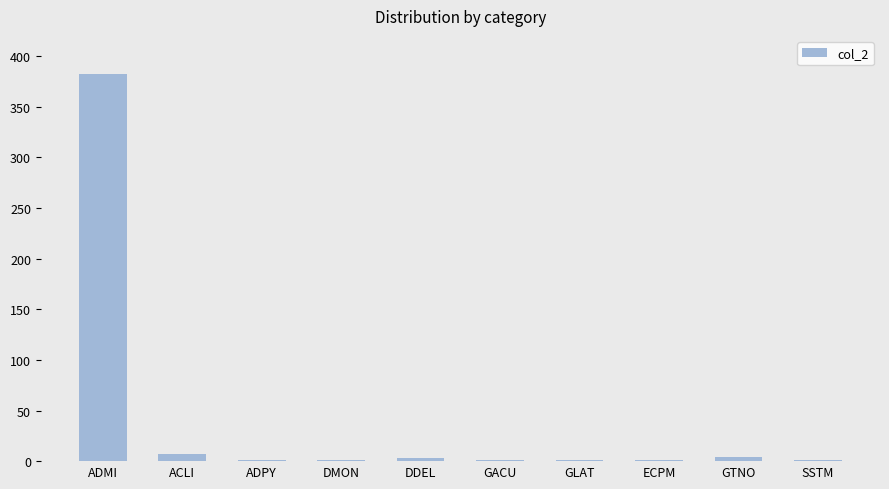

What is the greatest value displayed?

382